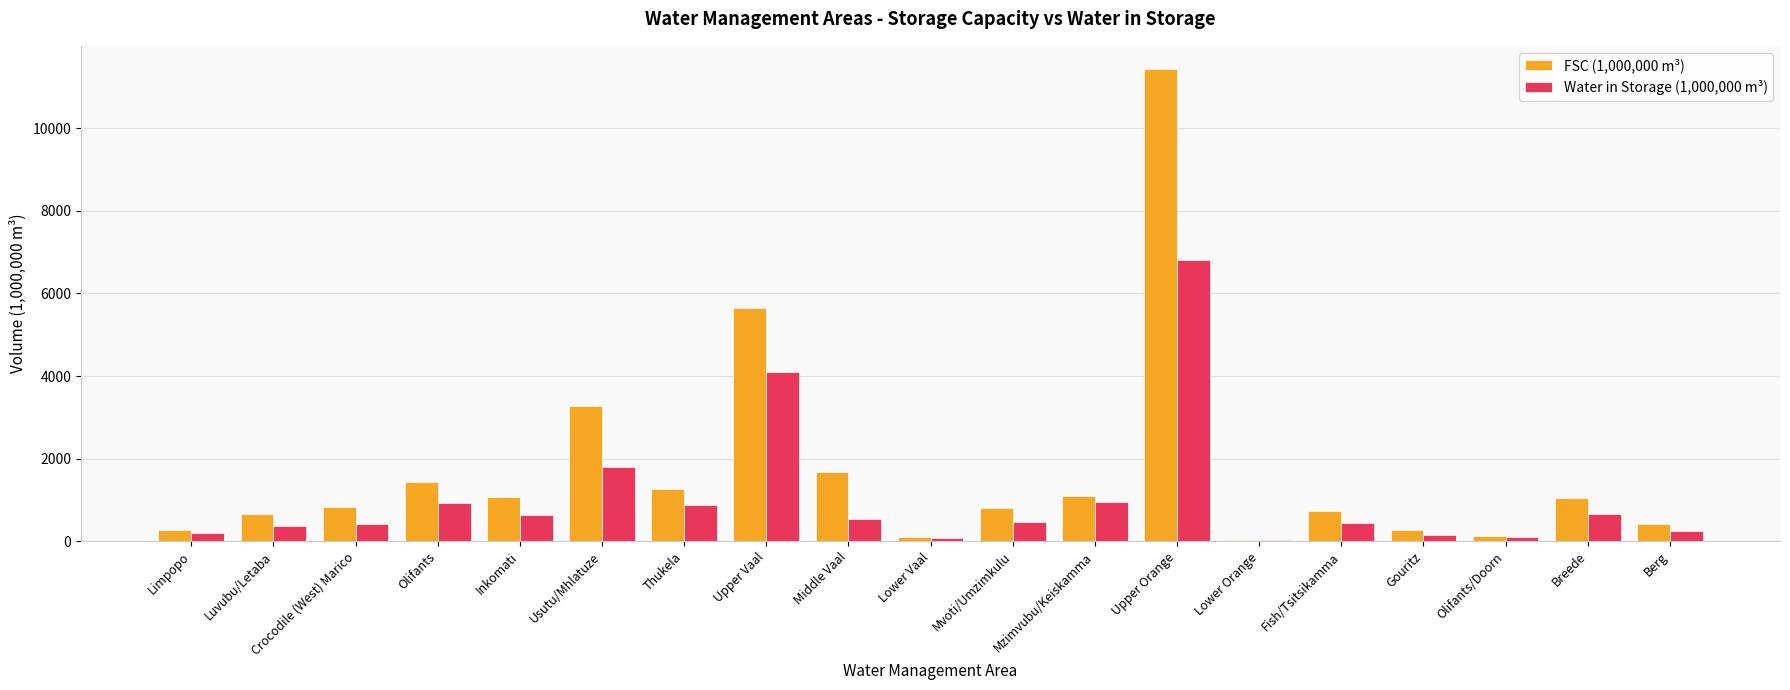

What position from the left is Luvubu/Letaba?

2